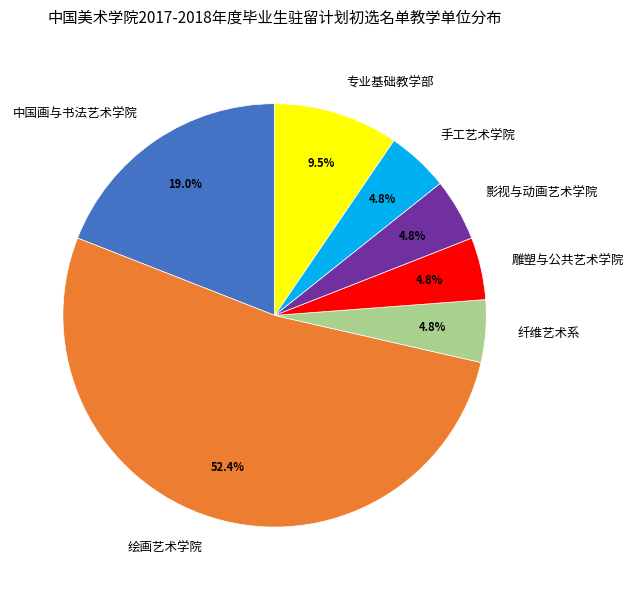

Does 绘画艺术学院 represent more than half of the total?

Yes